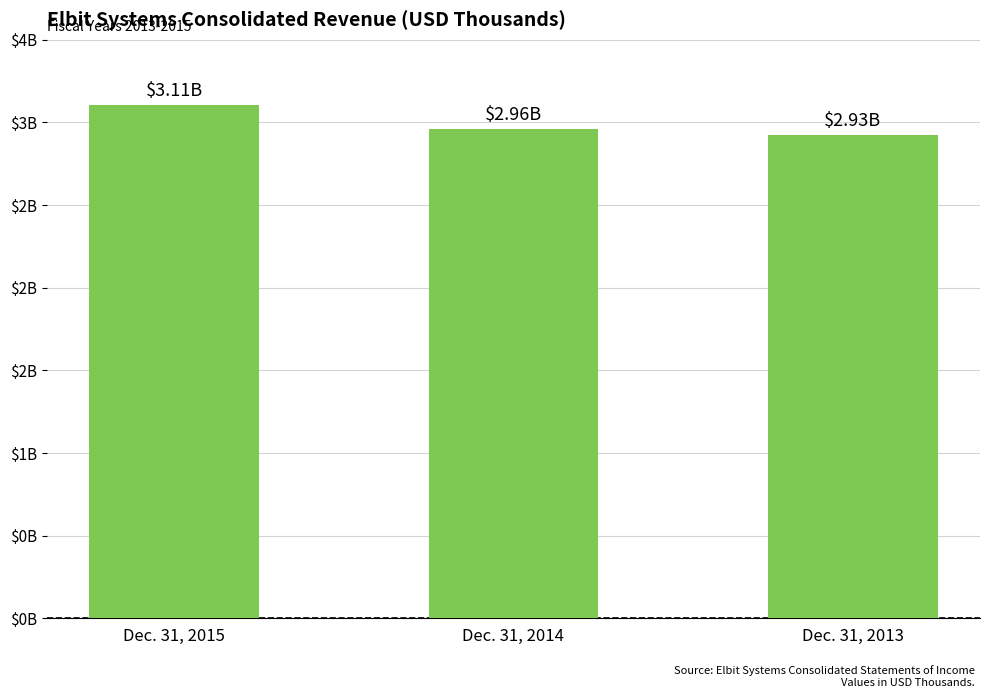

At which label does the data first exceed 2958248?

Dec. 31, 2015